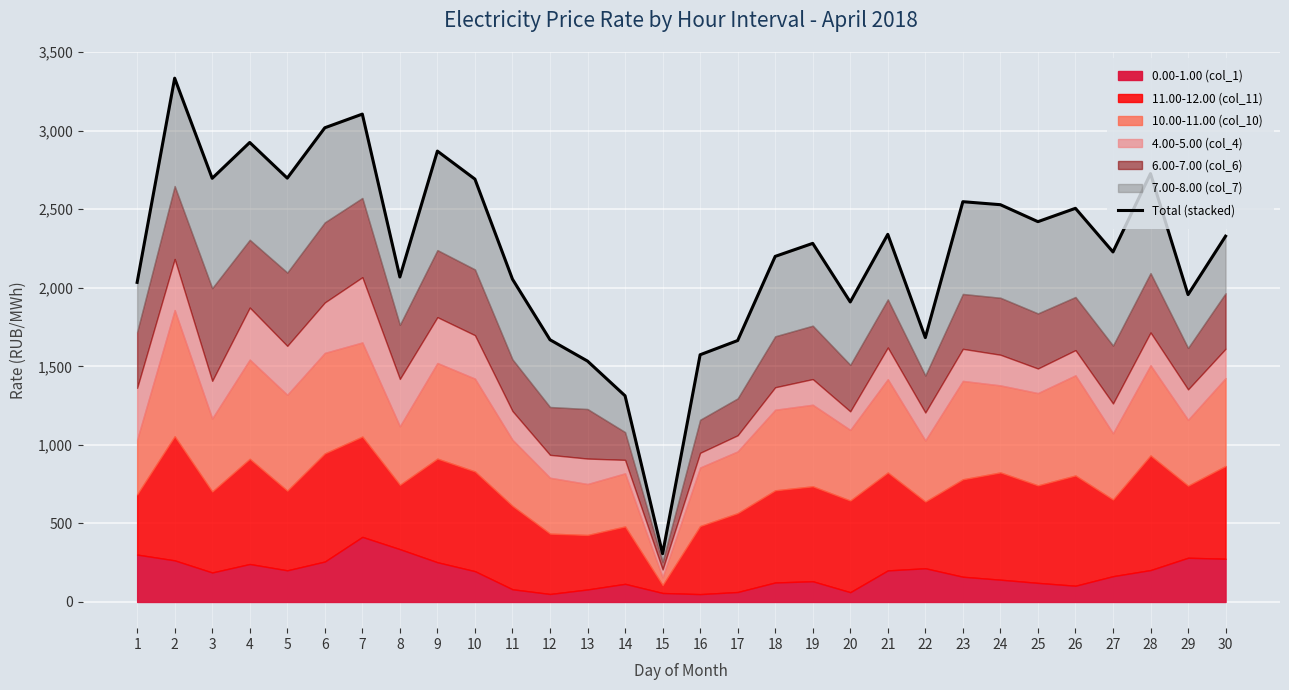

The chart shows a value of 1664.3 at 17. True or false?

True